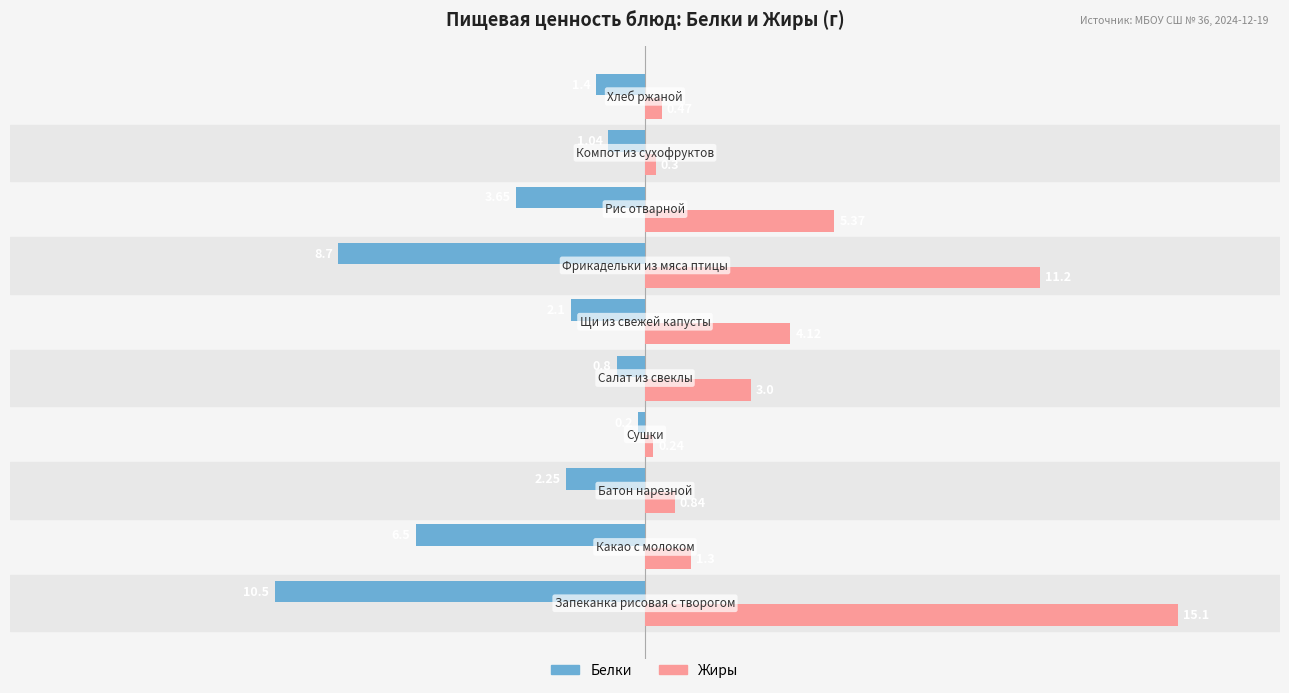

Which series has the widest spread of values?

Жиры